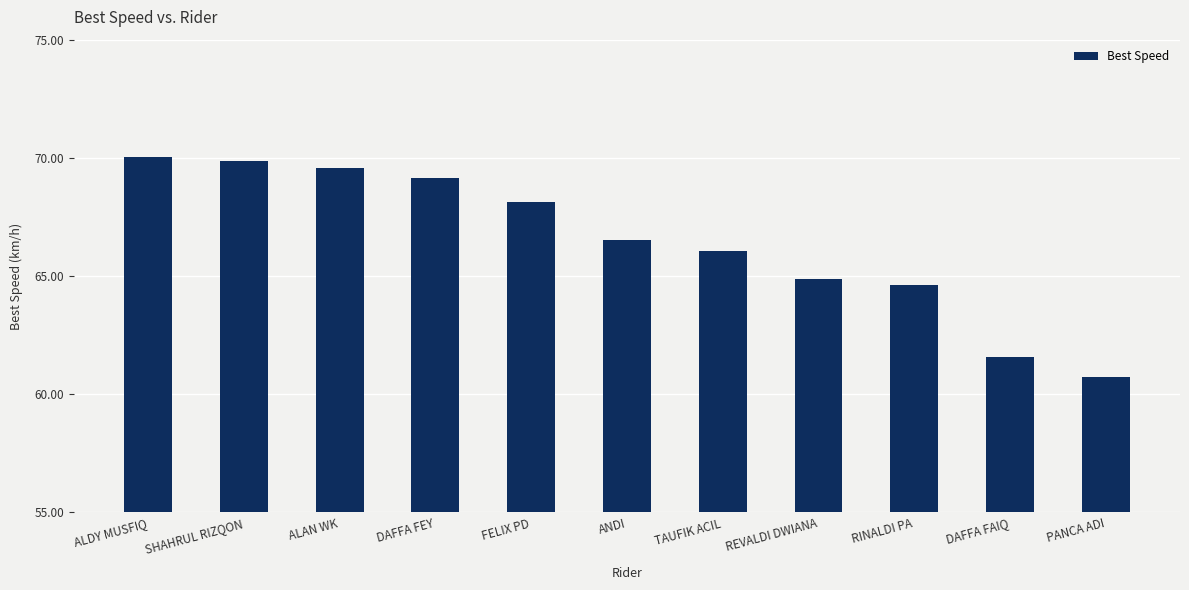

What is the difference between the values at DAFFA FAIQ and ALDY MUSFIQ?

8.5